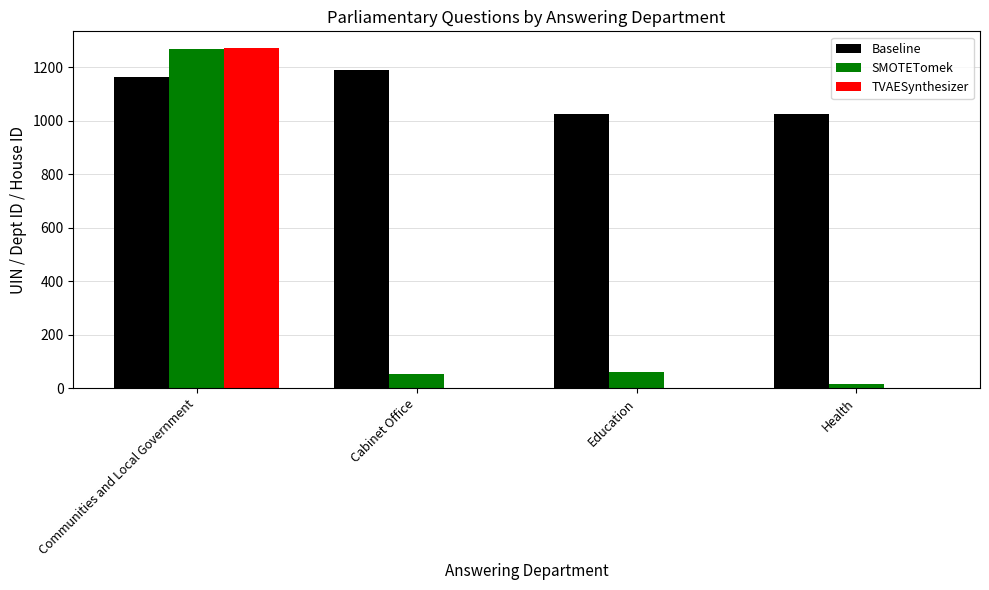

True or false: Baseline has a value of 1666 at Health.

False